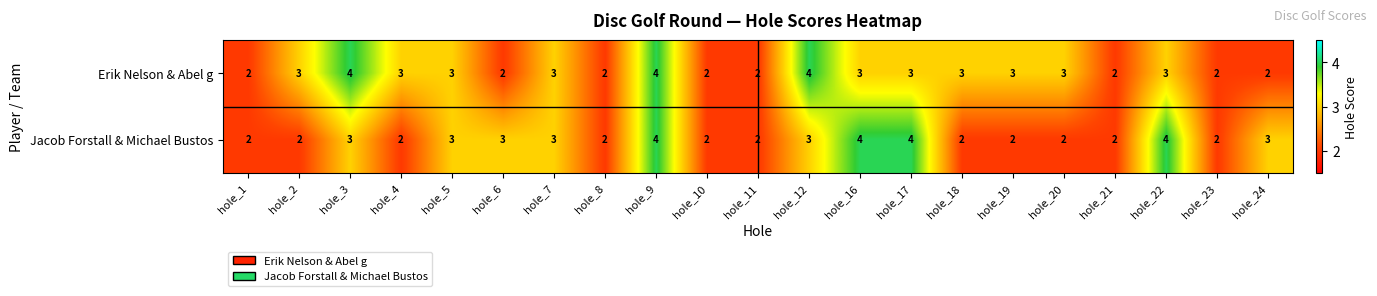

How many Jacob Forstall & Michael Bustos values are between 2 and 3?

17